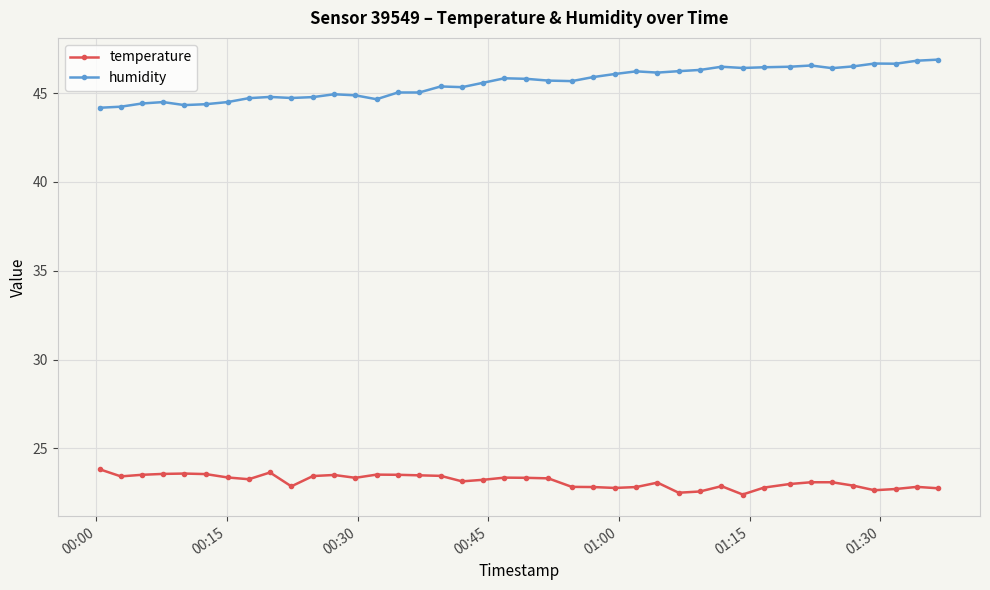

Which series has the widest spread of values?

humidity